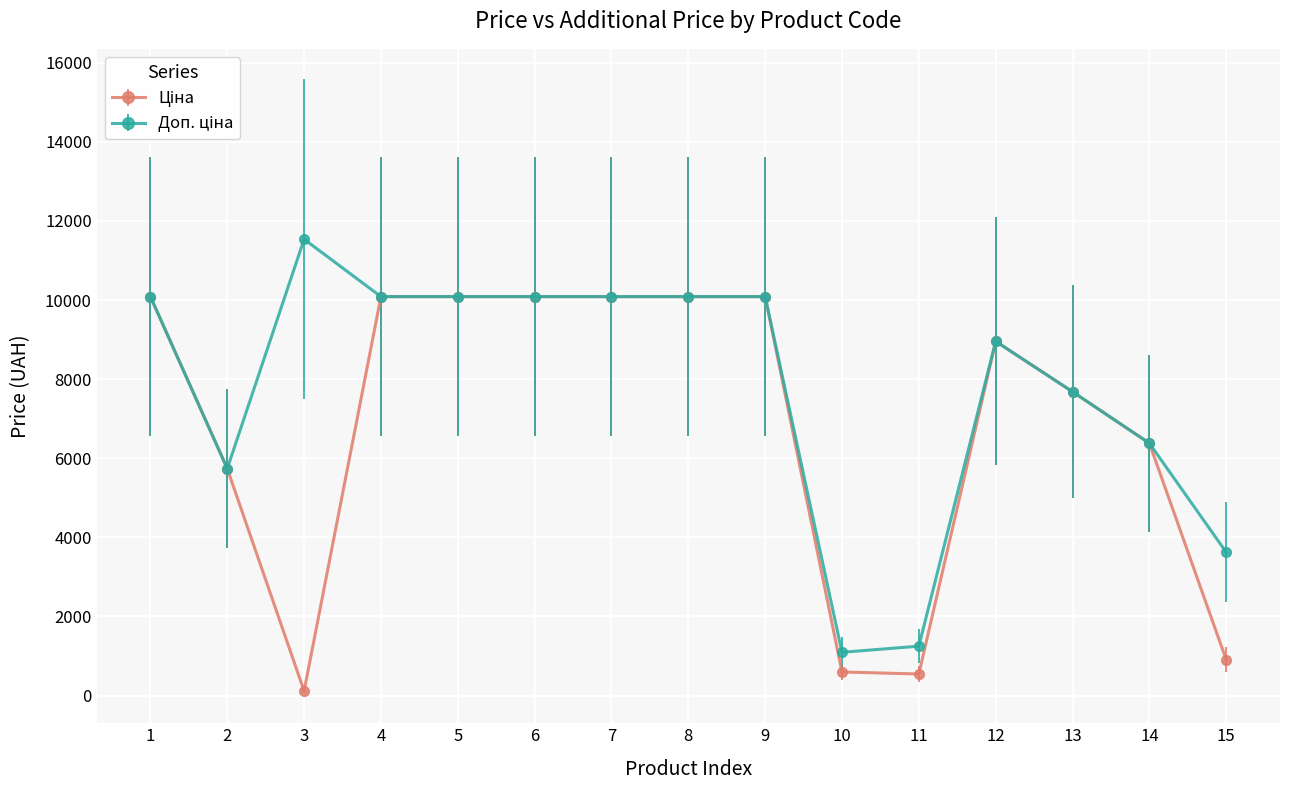

What is the maximum value shown in the chart?

11537.0